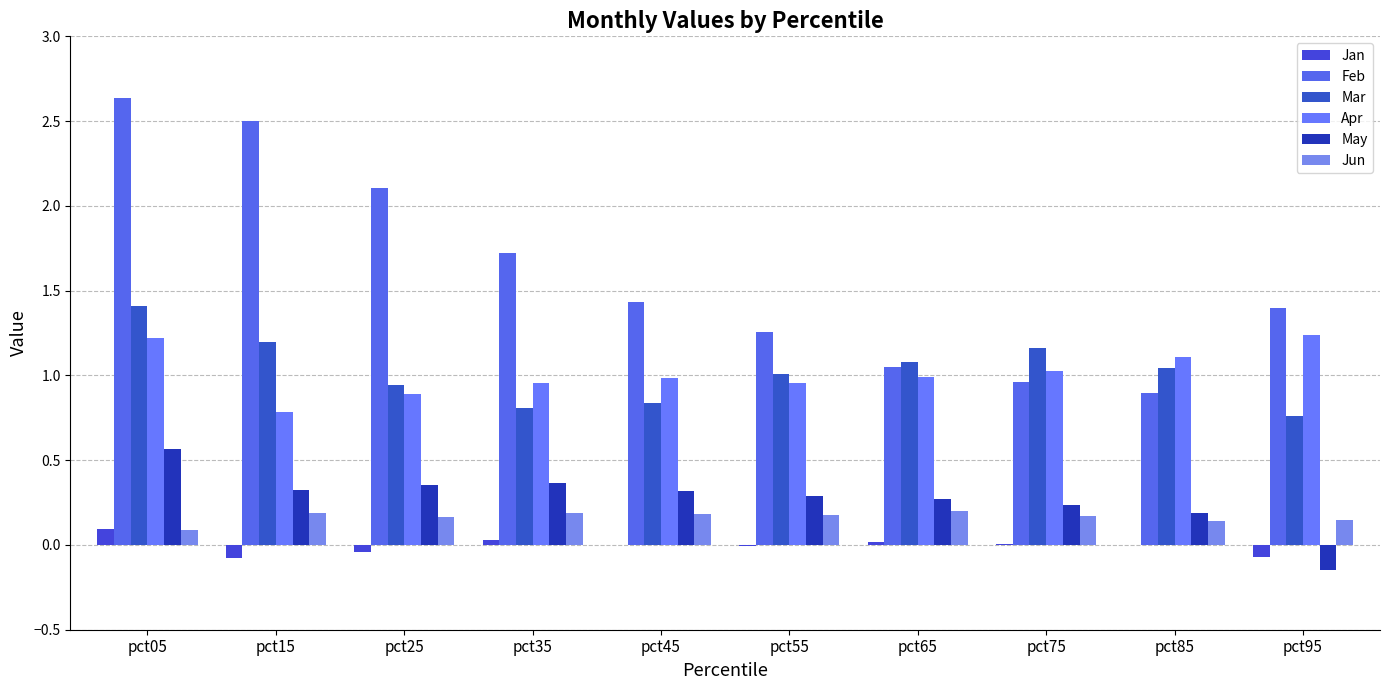

At which category is the sum across all series the highest?

pct05